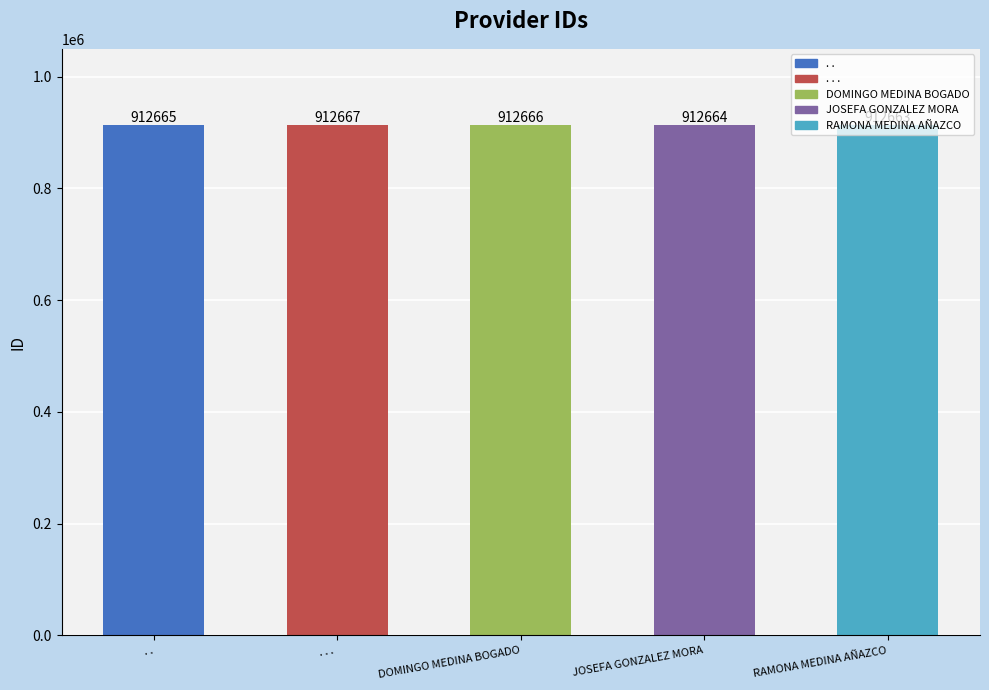

What is the change in value from DOMINGO MEDINA BOGADO to RAMONA MEDINA AÑAZCO?

-3